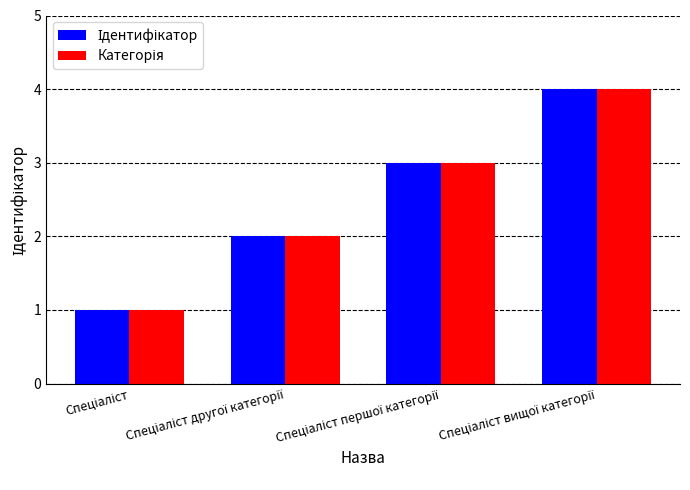

What is the maximum value shown in the chart?

4